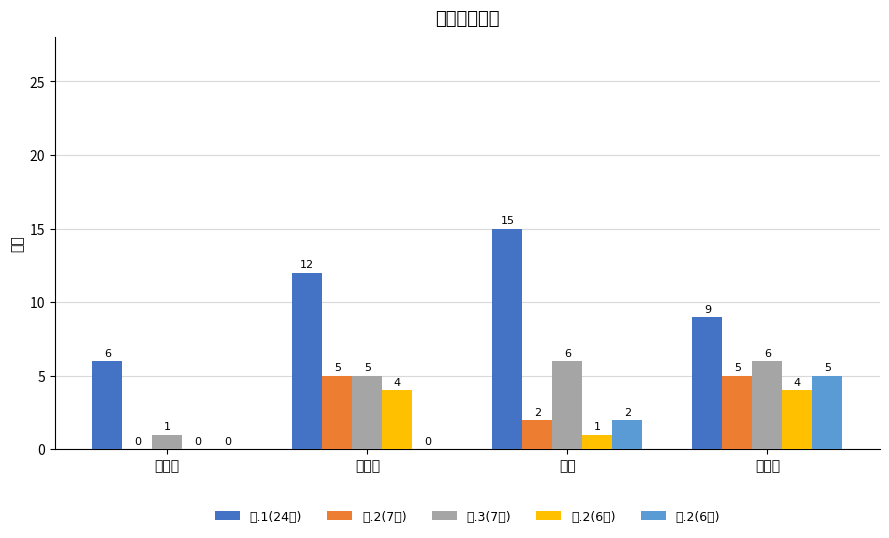

What value does the 一.1(24分) series have at 张振航?

6